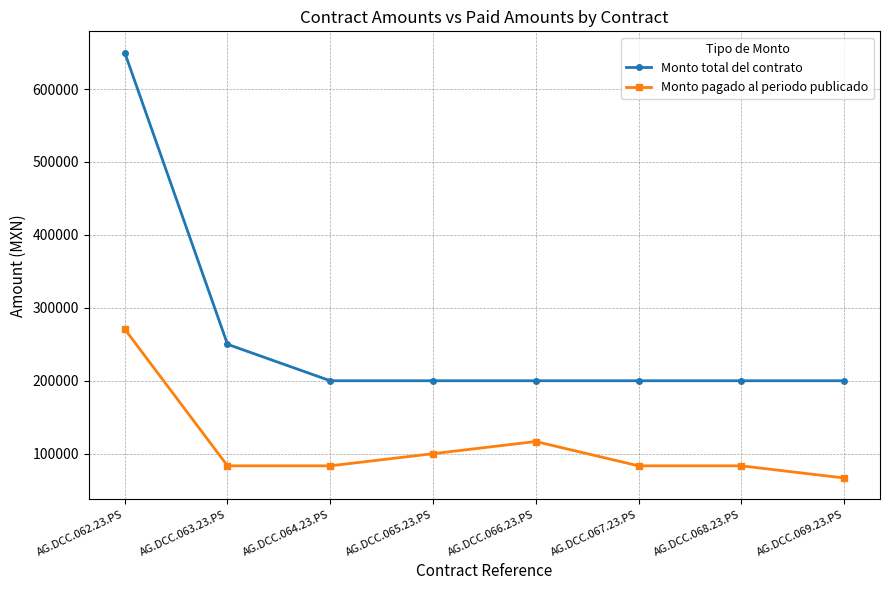

List the series in order of their peak value, lowest first.

Monto pagado al periodo publicado, Monto total del contrato